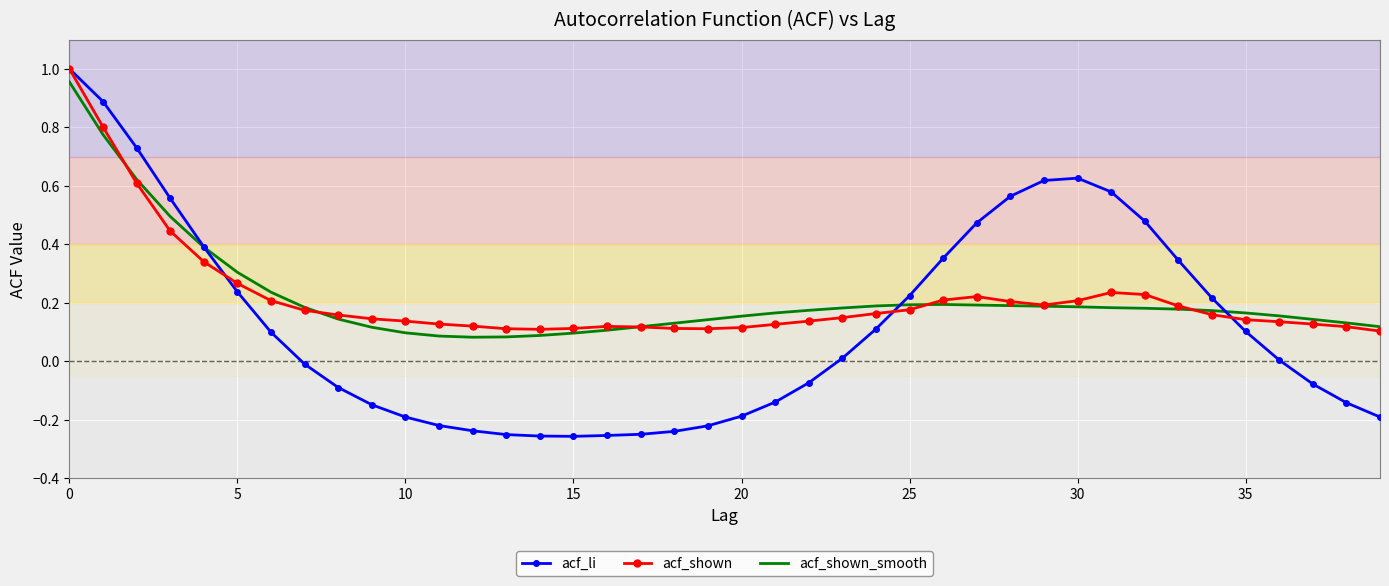

What are all the series names shown in the legend?

acf_li, acf_shown, acf_shown_smooth